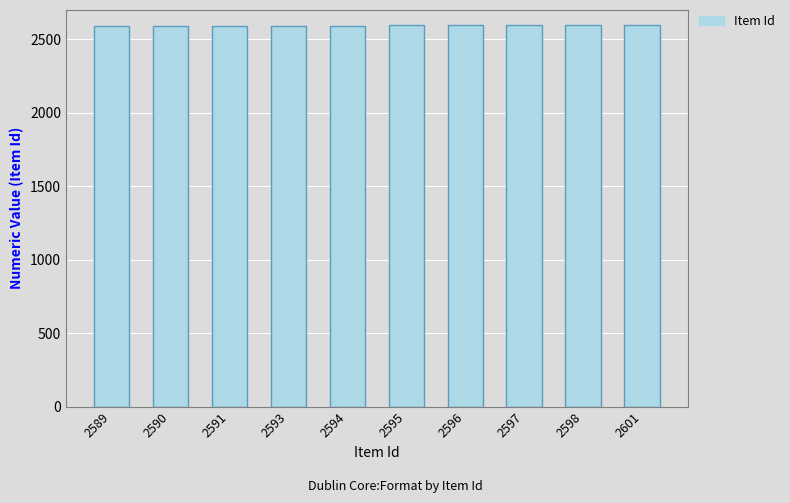

What is the ratio of the value at 2594 to the value at 2598?

1.0